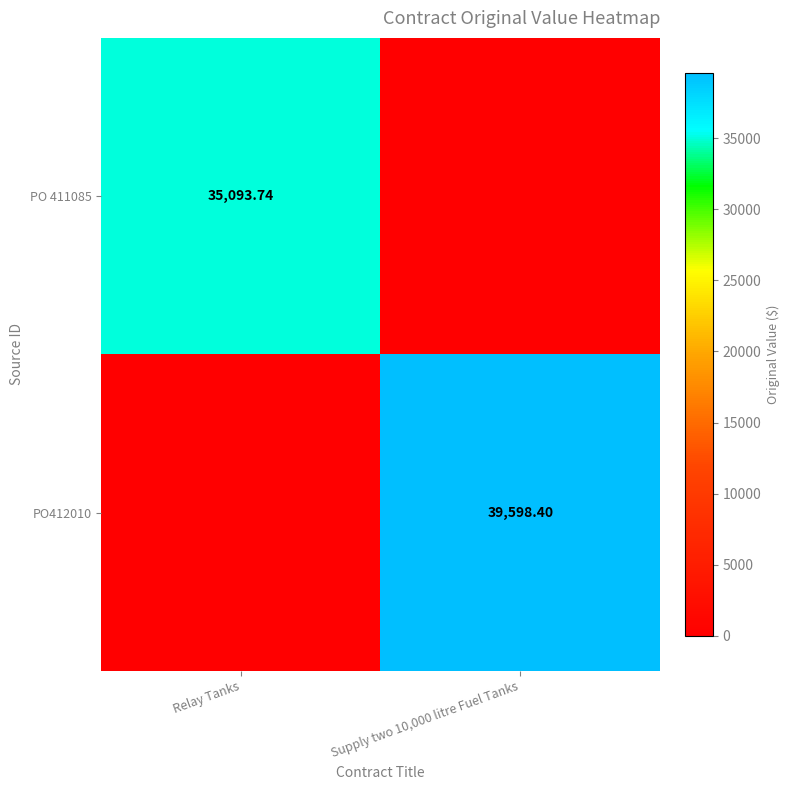

Read the PO 411085 value at Relay Tanks.

35093.7